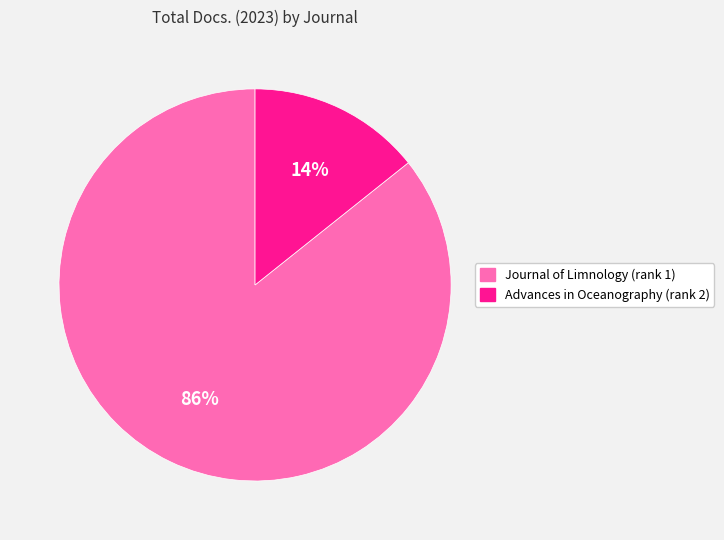

Which has a higher value, Advances in Oceanography (rank 2) or Journal of Limnology (rank 1)?

Journal of Limnology (rank 1)